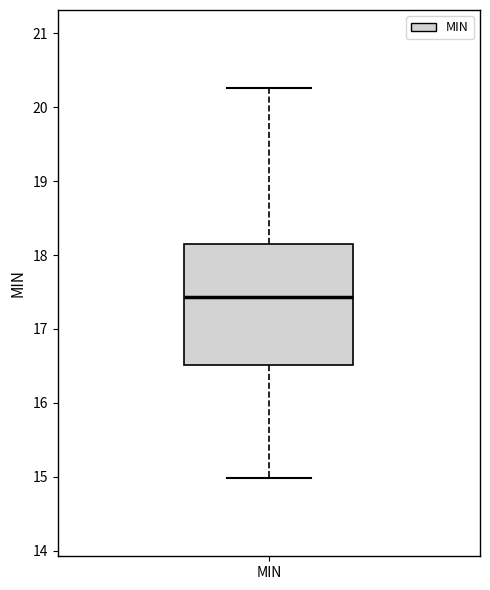

Read this box plot against the y-axis: the position of the median line, the range covered by the box, and the ends of both whiskers. The values are not printed on the chart, so give them approximately, as read against the axis.

median 17.4, box 16.5 to 18.2, whiskers 15.0 to 20.3